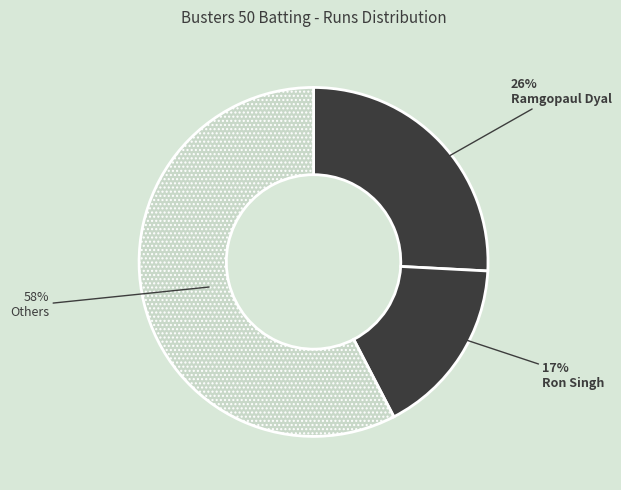

To the nearest percent, what is the difference between the largest and smallest slice percentages?

41%